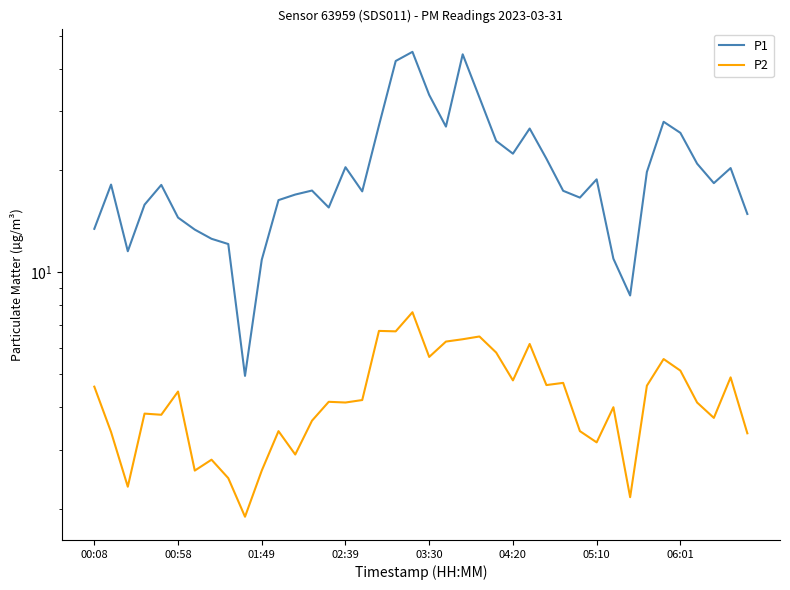

Which has a higher value, 27 or 31?

27